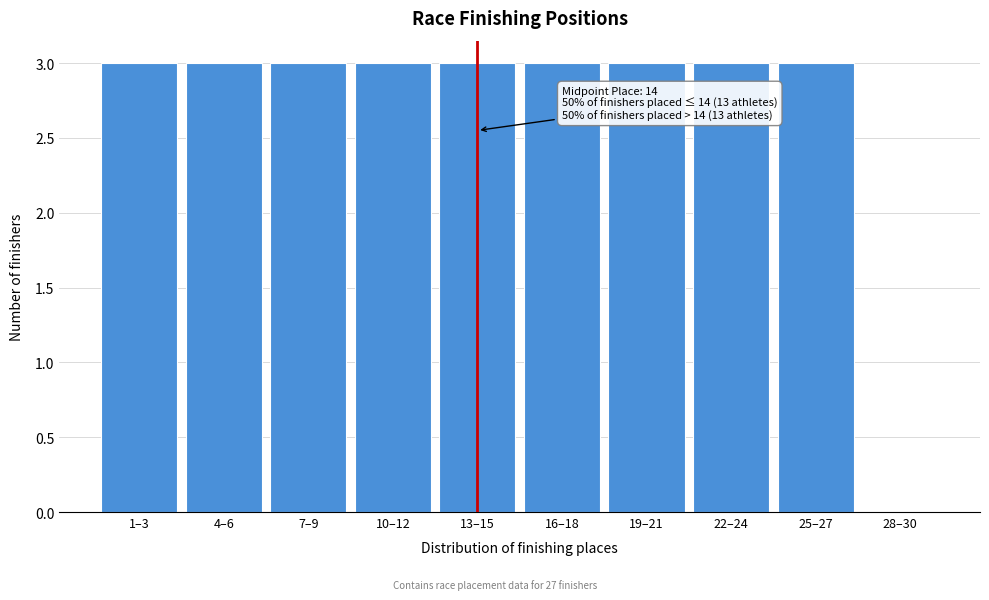

Reading left to right, list all the values displayed in this chart.

1–3=3	4–6=3	7–9=3	10–12=3	13–15=3	16–18=3	19–21=3	22–24=3	25–27=3	28–30=0